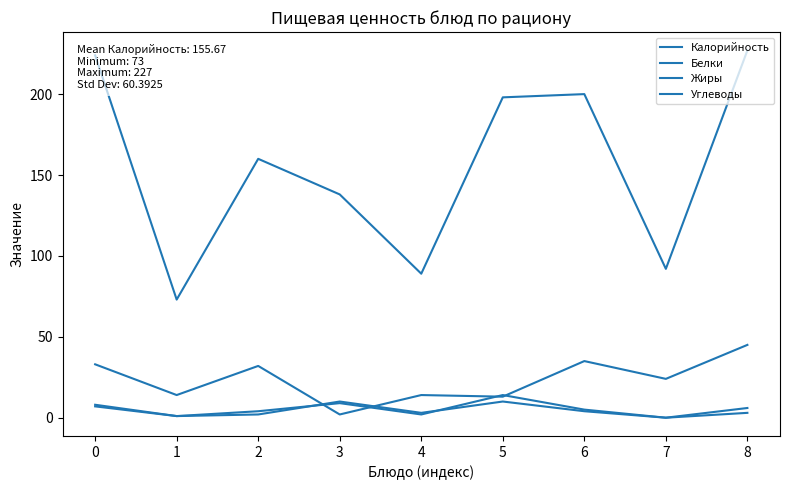

How many lines are shown in the chart?

4